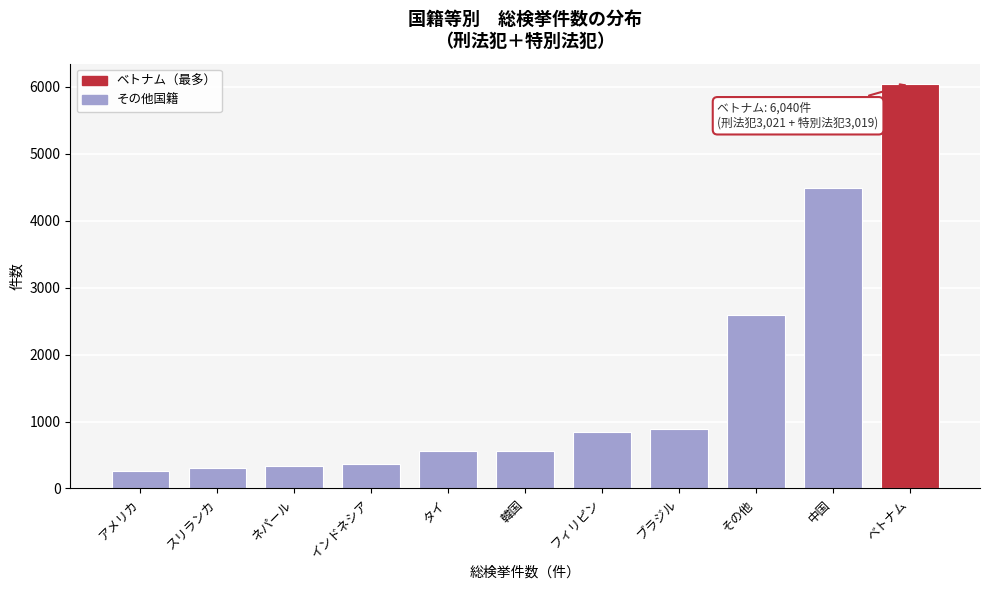

Where is the data nearest to the value 3152?

その他